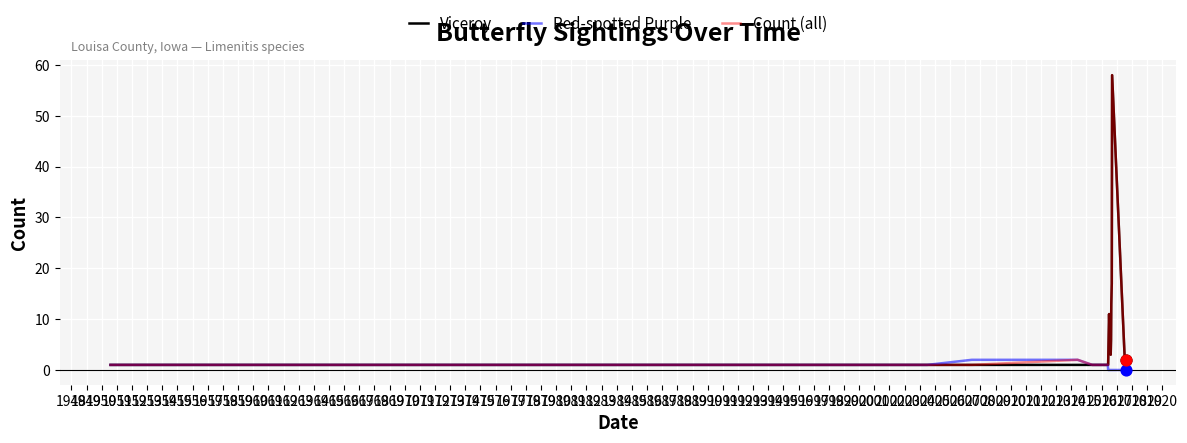

What is the greatest value displayed?

58